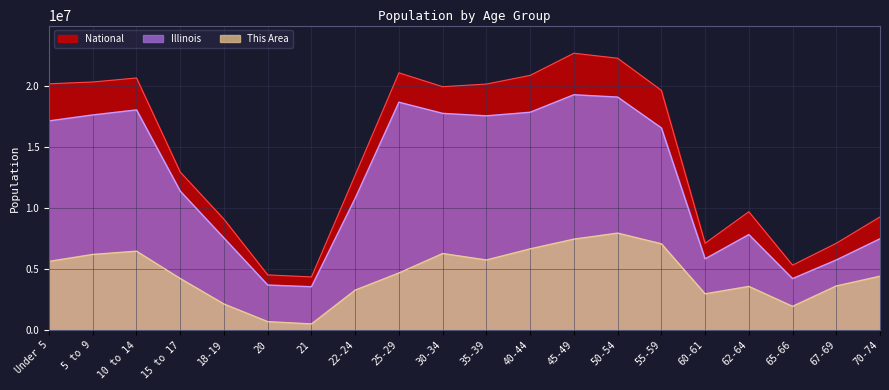

What is the minimum value shown in the chart?

494373.6